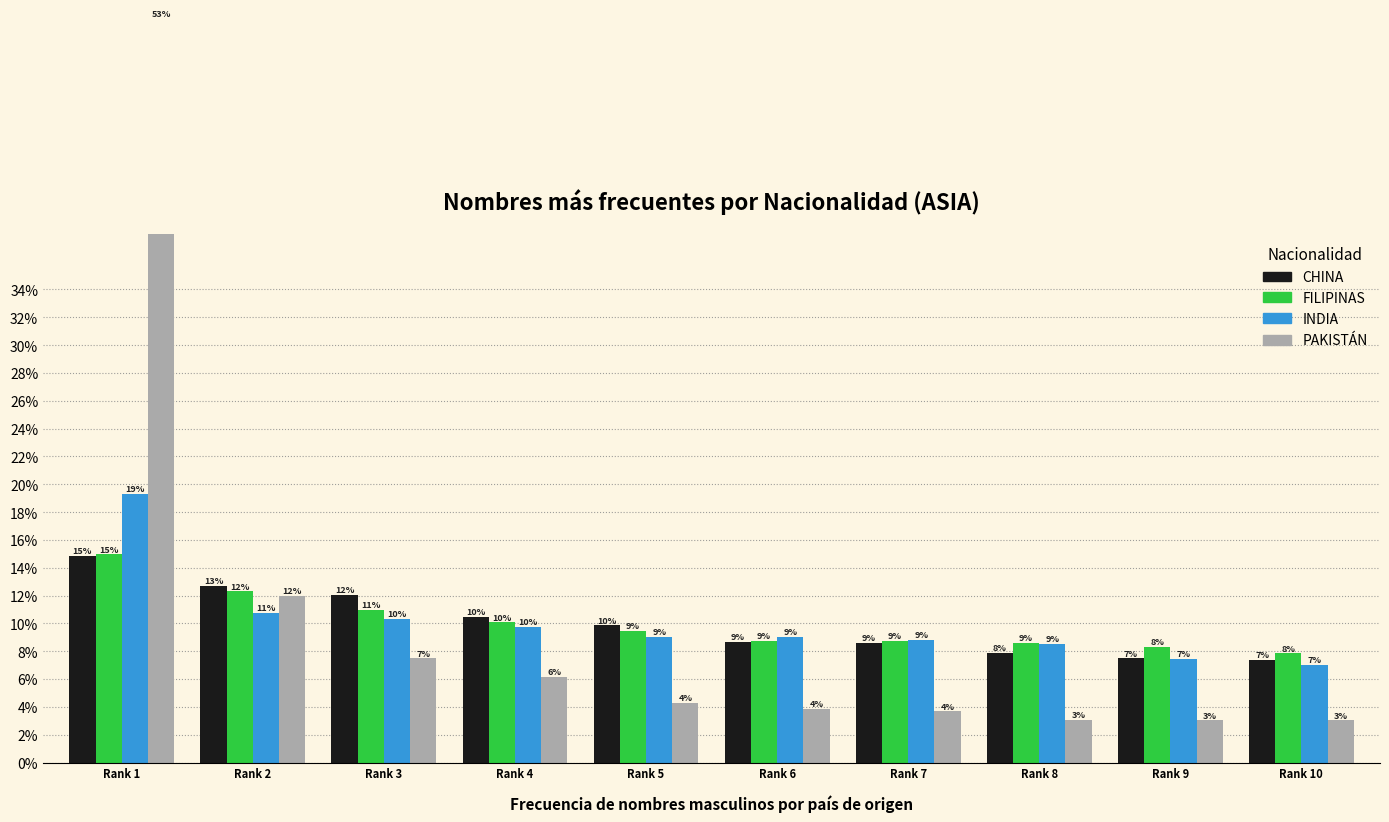

True or false: INDIA has a value of 7.0 at Rank 10.

True